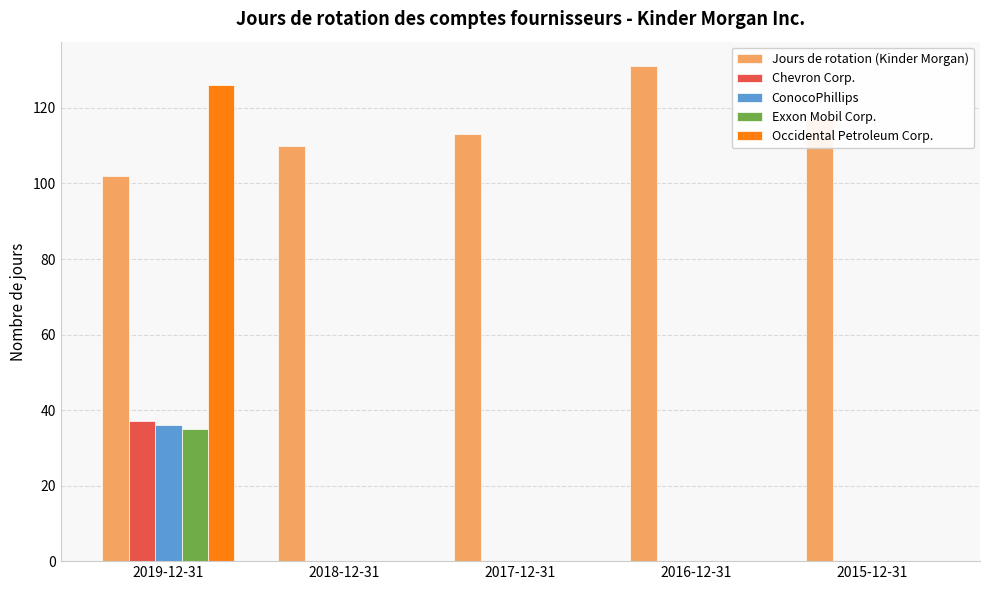

At which category does the chart reach its peak across all series?

2016-12-31